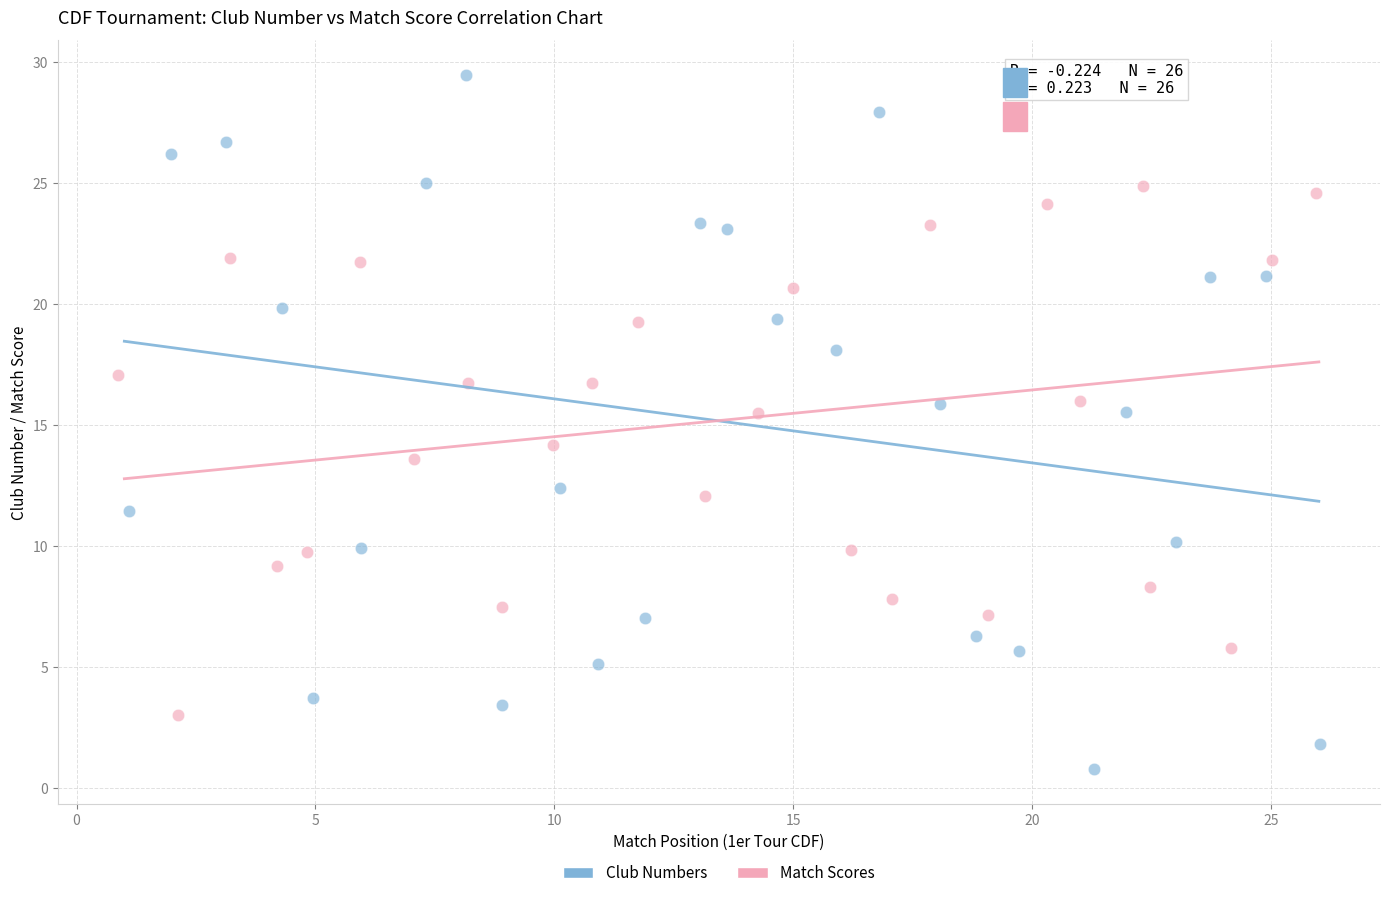

Which series reaches the maximum Y coordinate?

Club Numbers